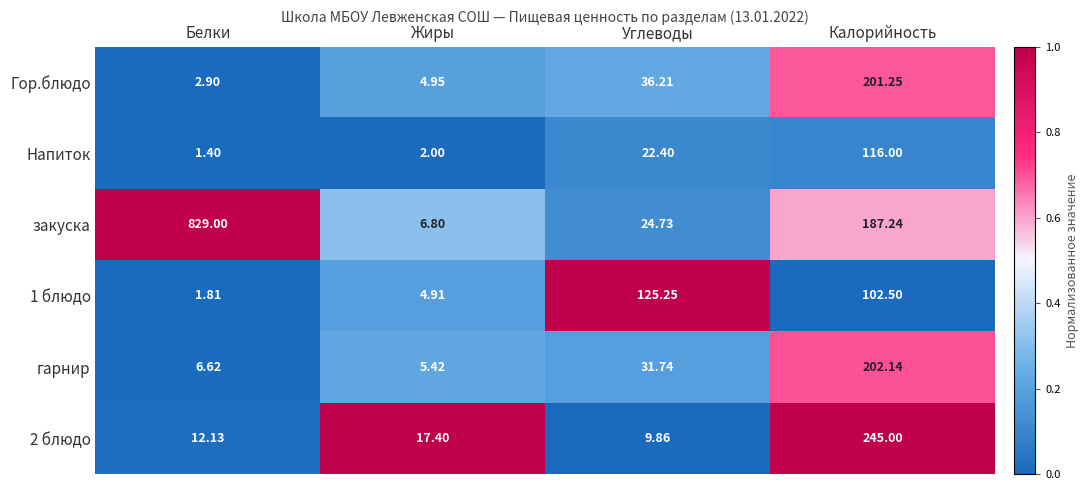

What is the spread (max minus min) of values at Углеводы?

115.4